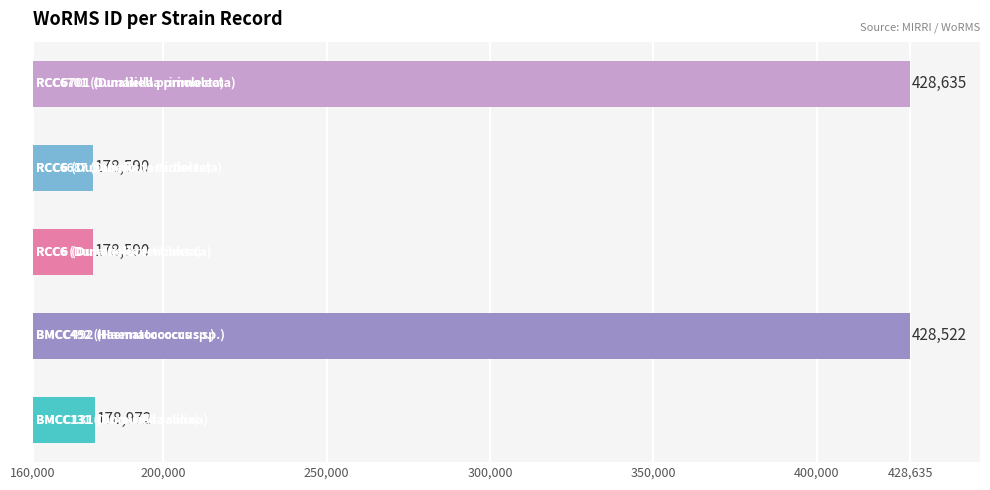

How many data points are less than 178972?

2